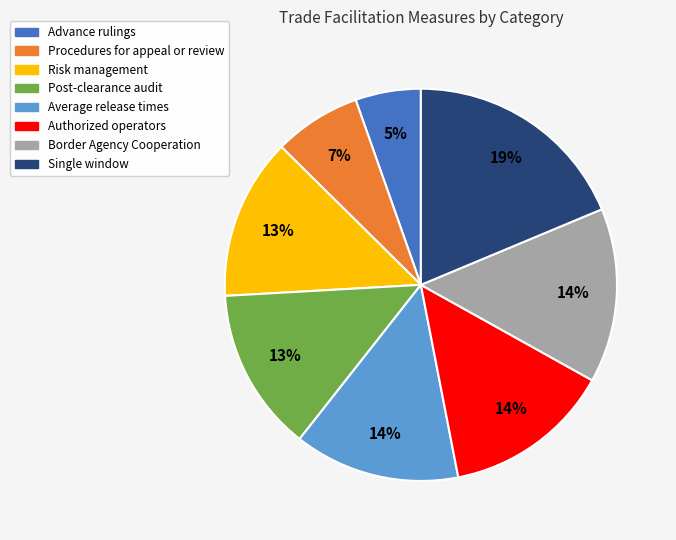

Approximately how many times larger is the value at Border Agency Cooperation compared to Procedures for appeal or review?

2.0